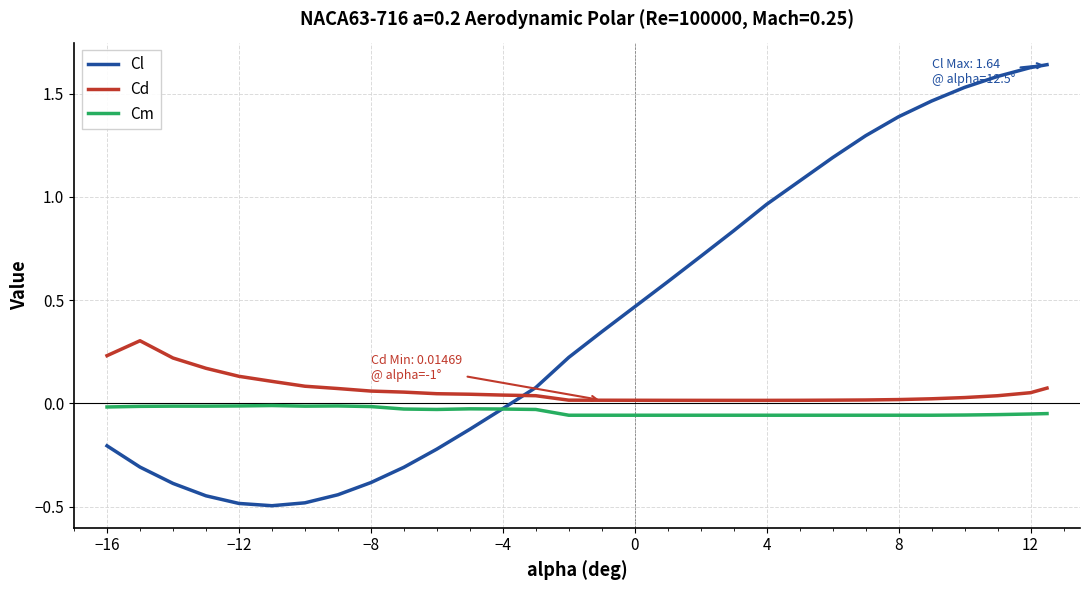

Which series has the widest spread of values?

Cl